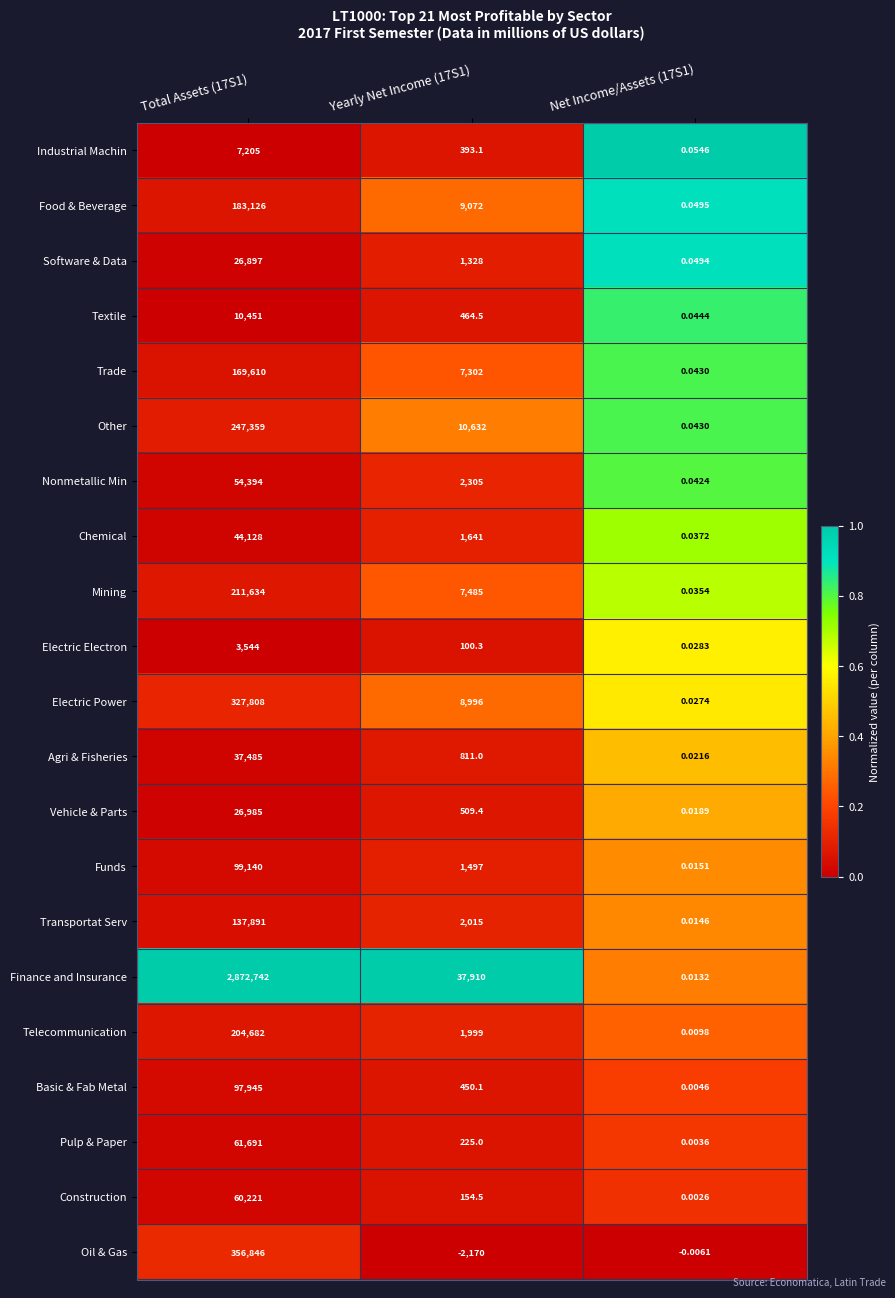

Is the value of Industrial Machin at Net Income/Assets (17S1) greater than the value of Electric Power at Yearly Net Income (17S1)?

No